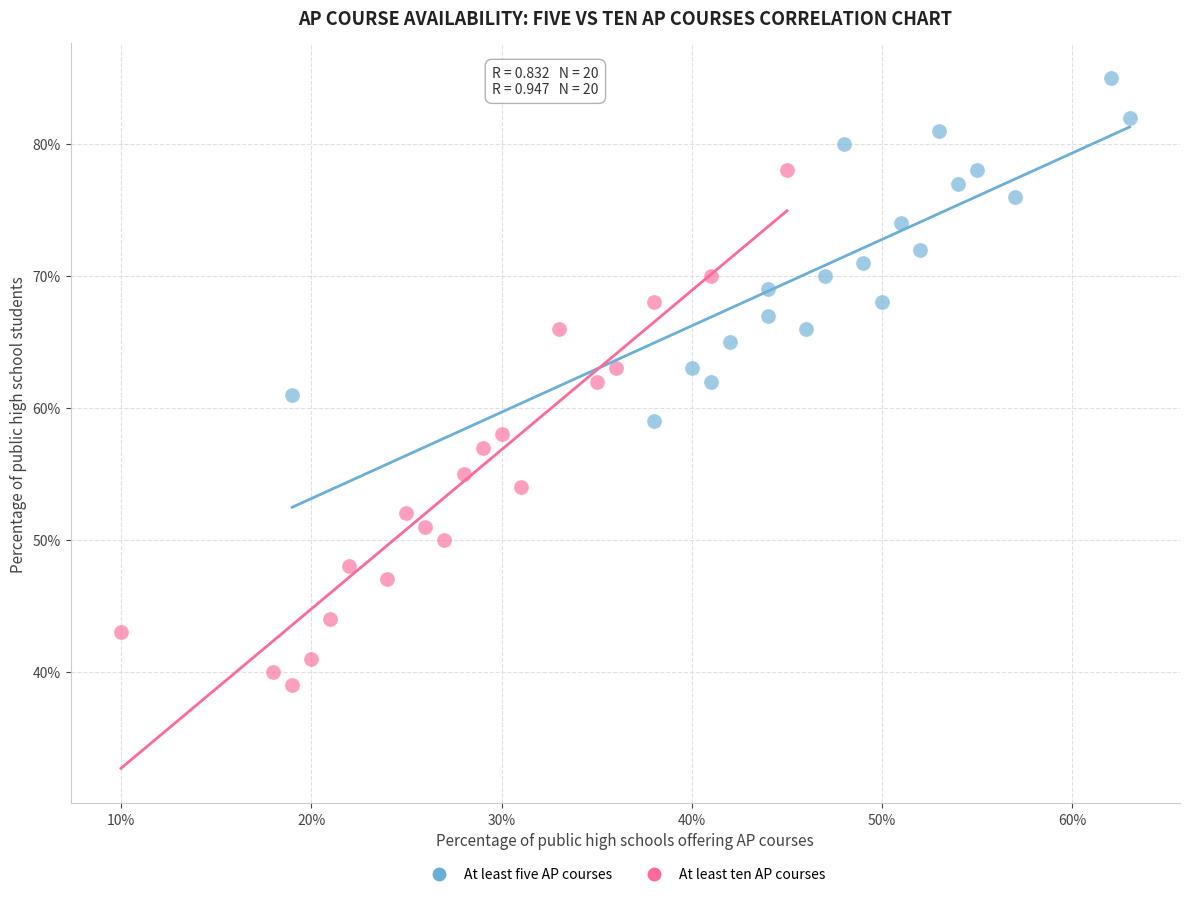

What are all the series names shown in the legend?

At least five AP courses, At least ten AP courses